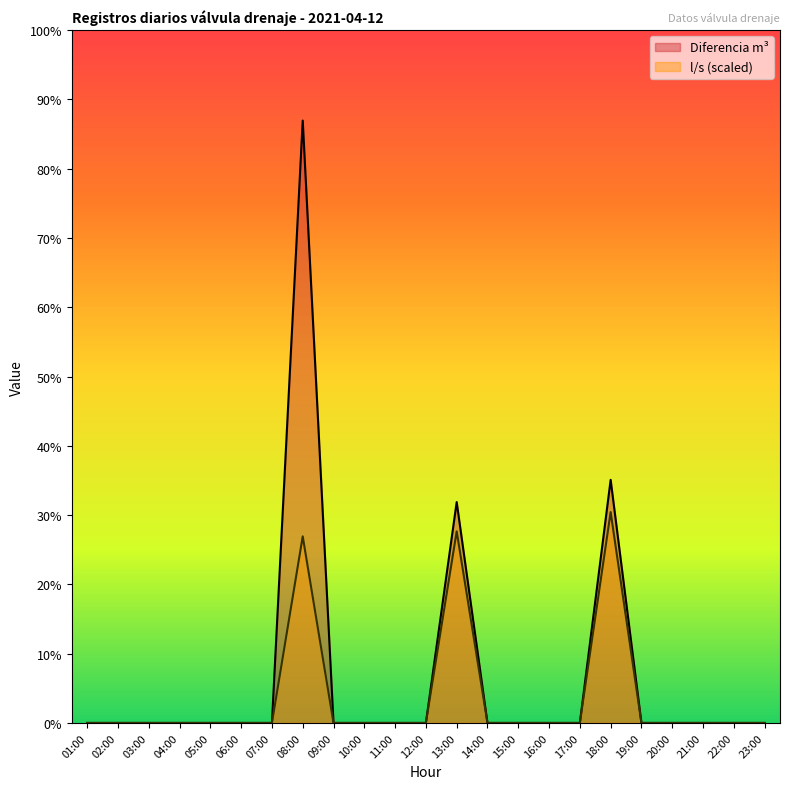

True or false: Diferencia m³ has more than 0 interior local peaks.

True